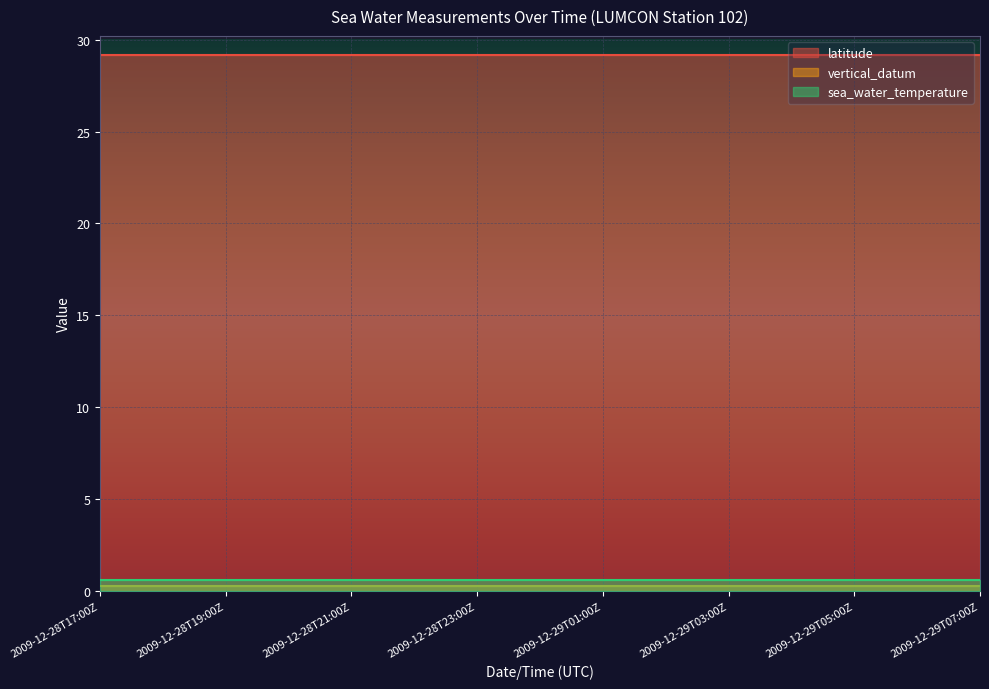

At which label is latitude closest to 29?

2009-12-28T17:00Z